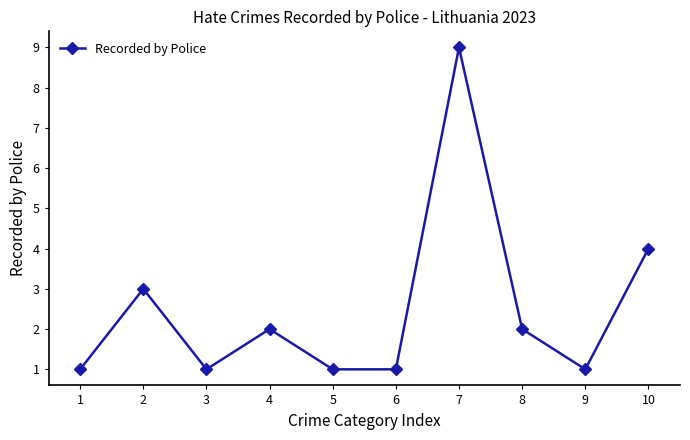

True or false: the data shows 2 at 4.

True